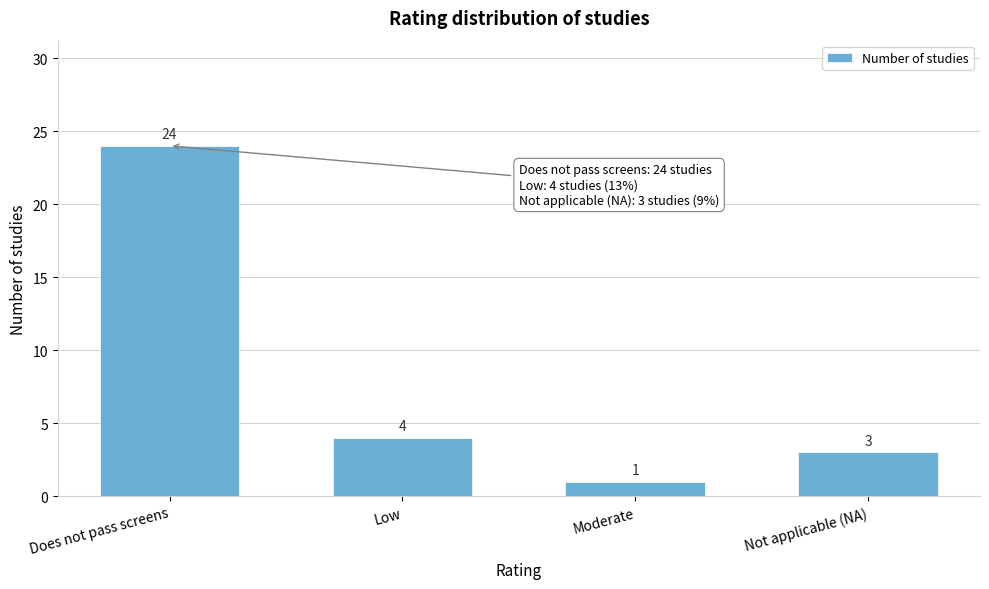

Reading left to right, list all the values displayed in this chart.

Does not pass screens=24	Low=4	Moderate=1	Not applicable (NA)=3